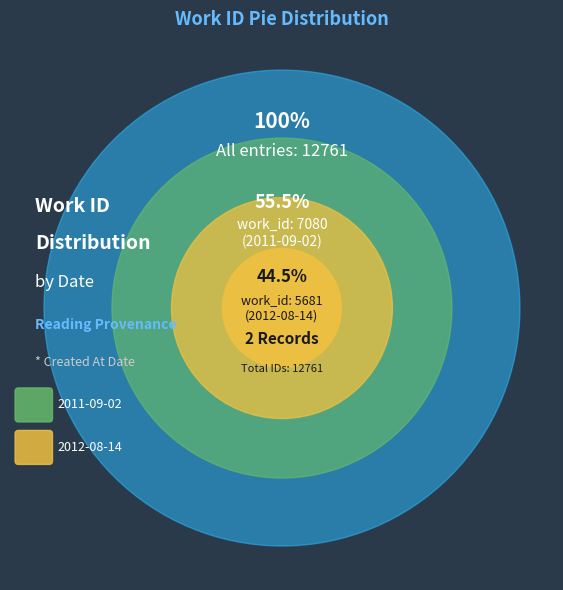

To the nearest percent, what is the average slice percentage?

50%